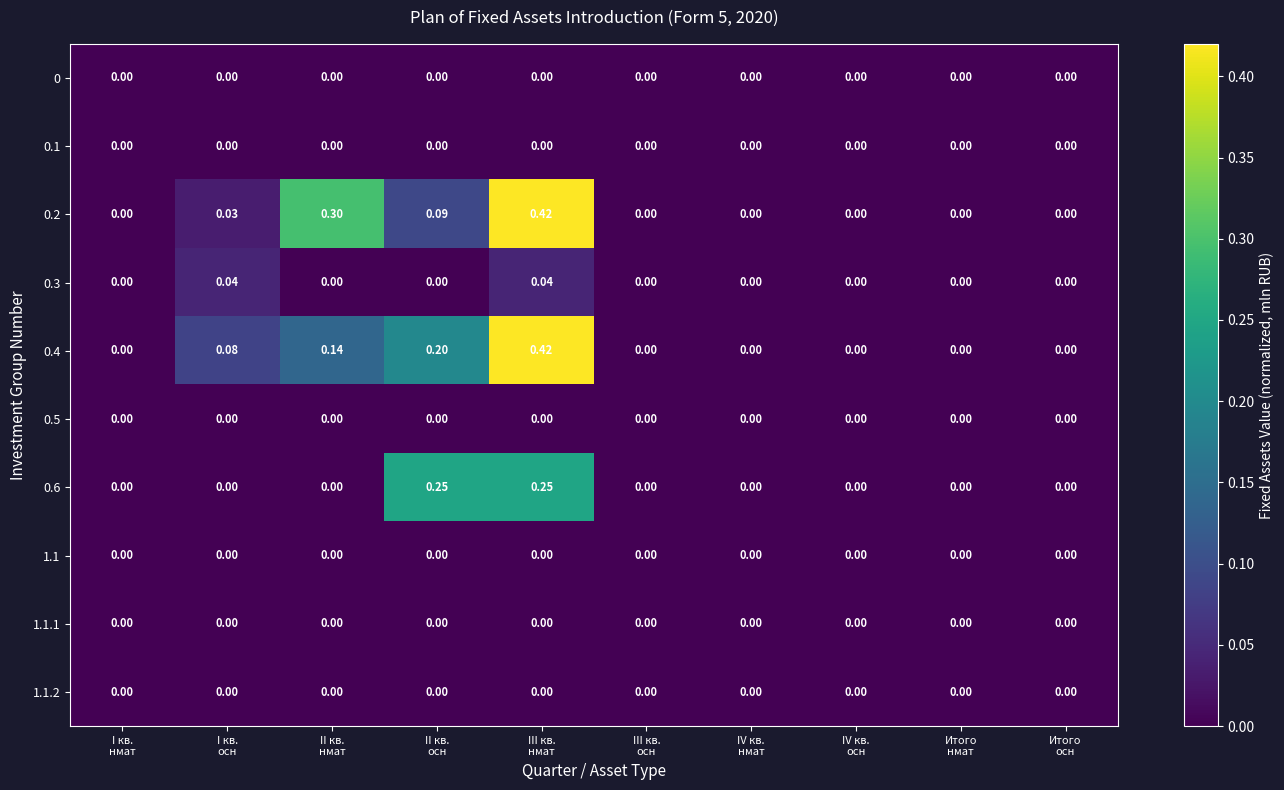

Count the number of data series in this chart.

10